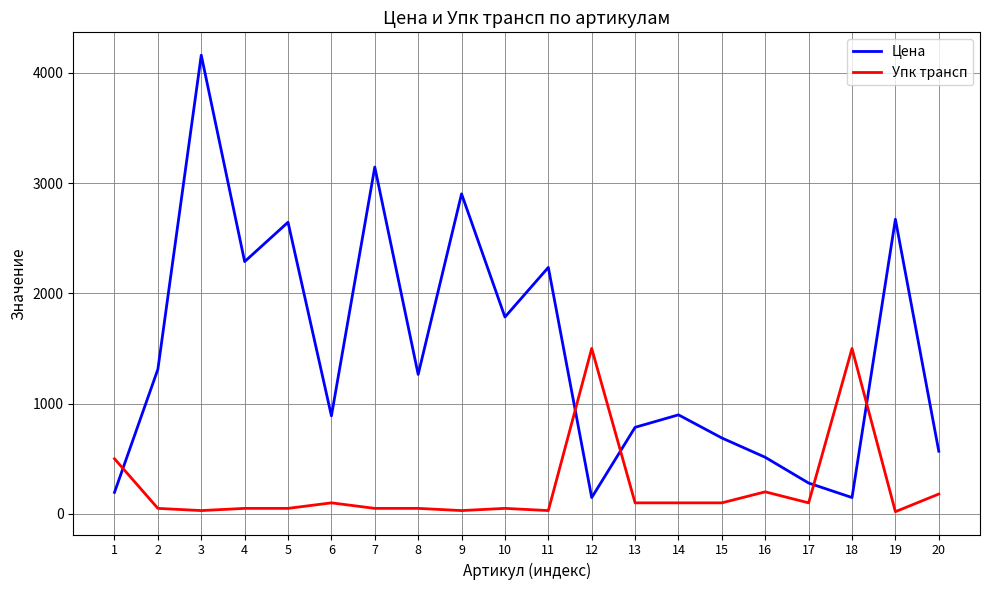

What is the total value across all series at 17?

379.6